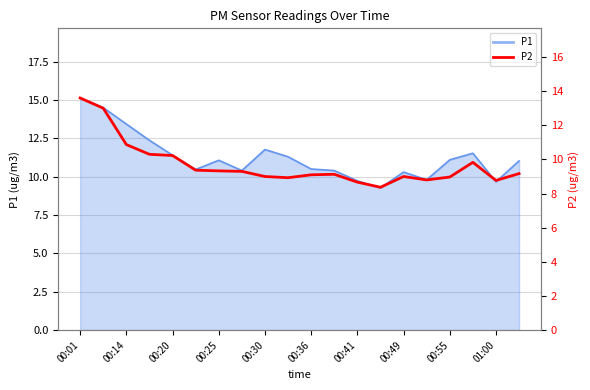

The value at 13 is 14.8. True or false?

False